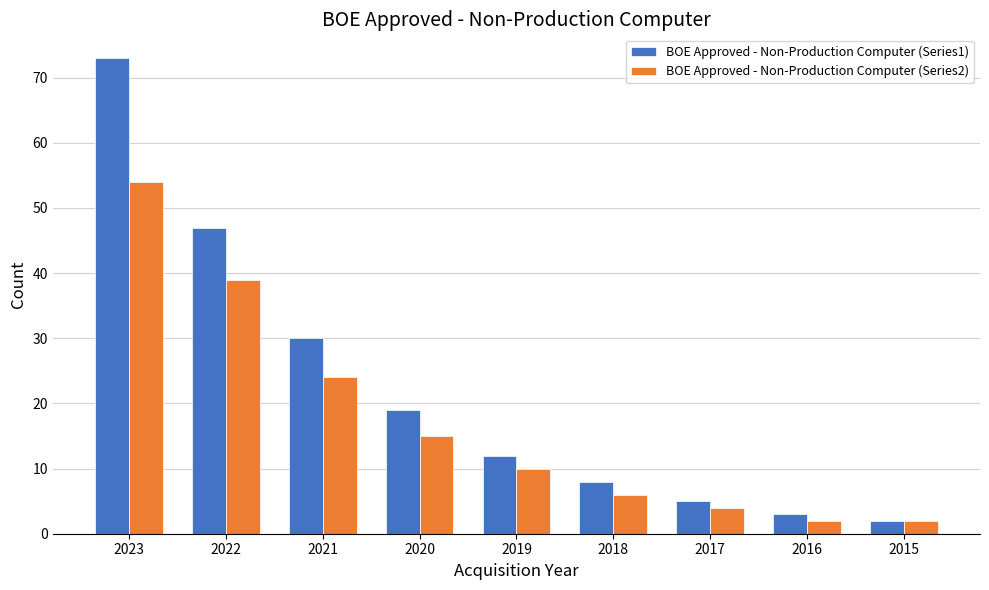

Rank the series at 2020 from highest to lowest value.

BOE Approved - Non-Production Computer (Series1), BOE Approved - Non-Production Computer (Series2)